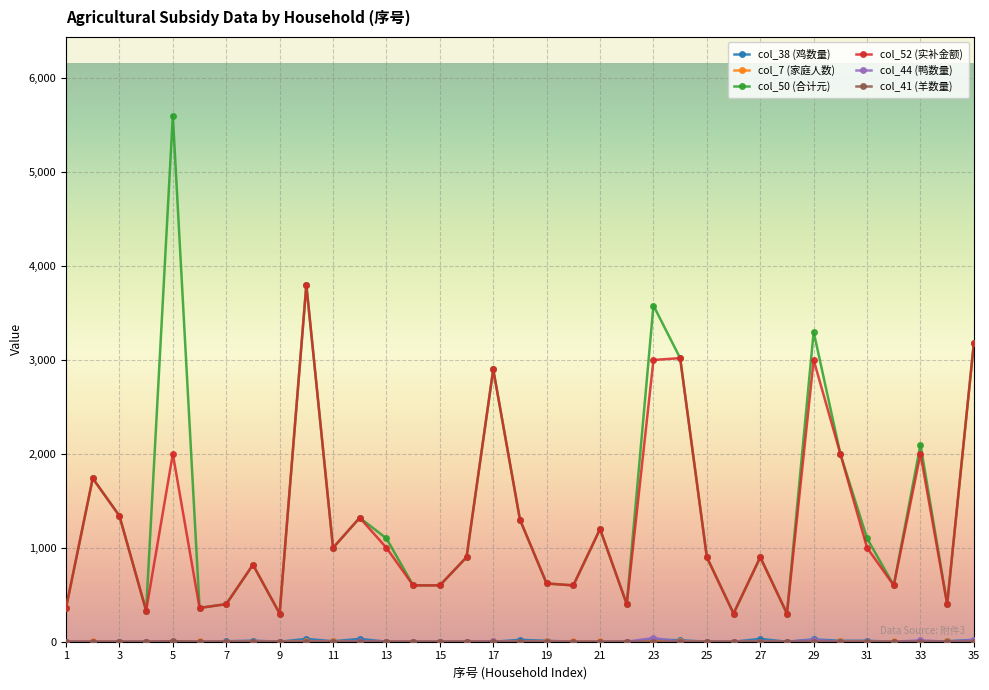

Count the number of data series in this chart.

6